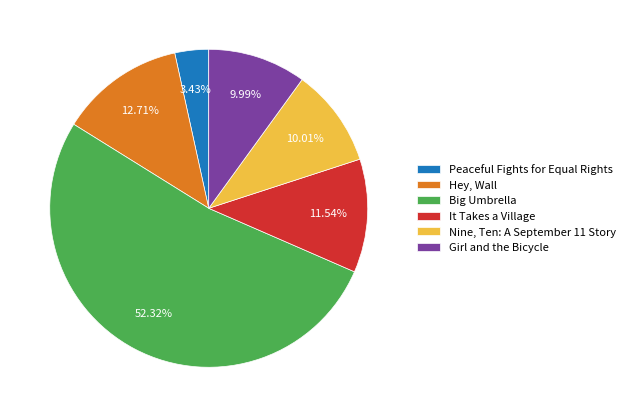

Do Big Umbrella and Nine, Ten: A September 11 Story together represent more than half of the pie?

Yes